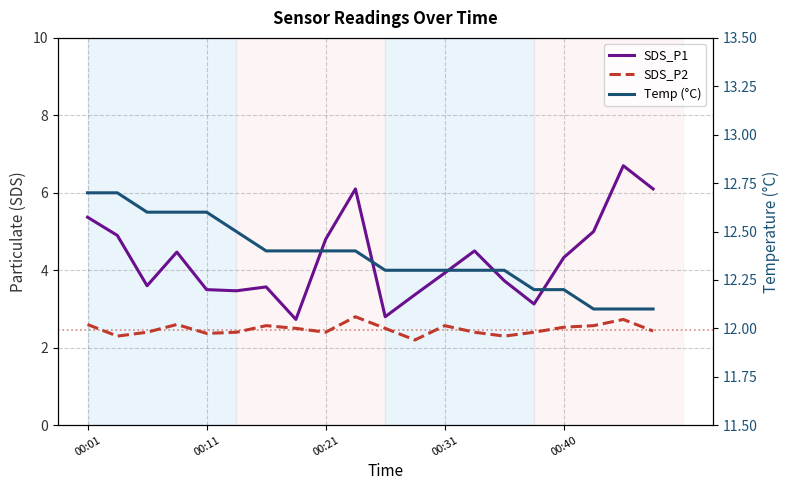

Is the value of SDS_P1 at 8 greater than the value of Temp (°C) at 18?

No